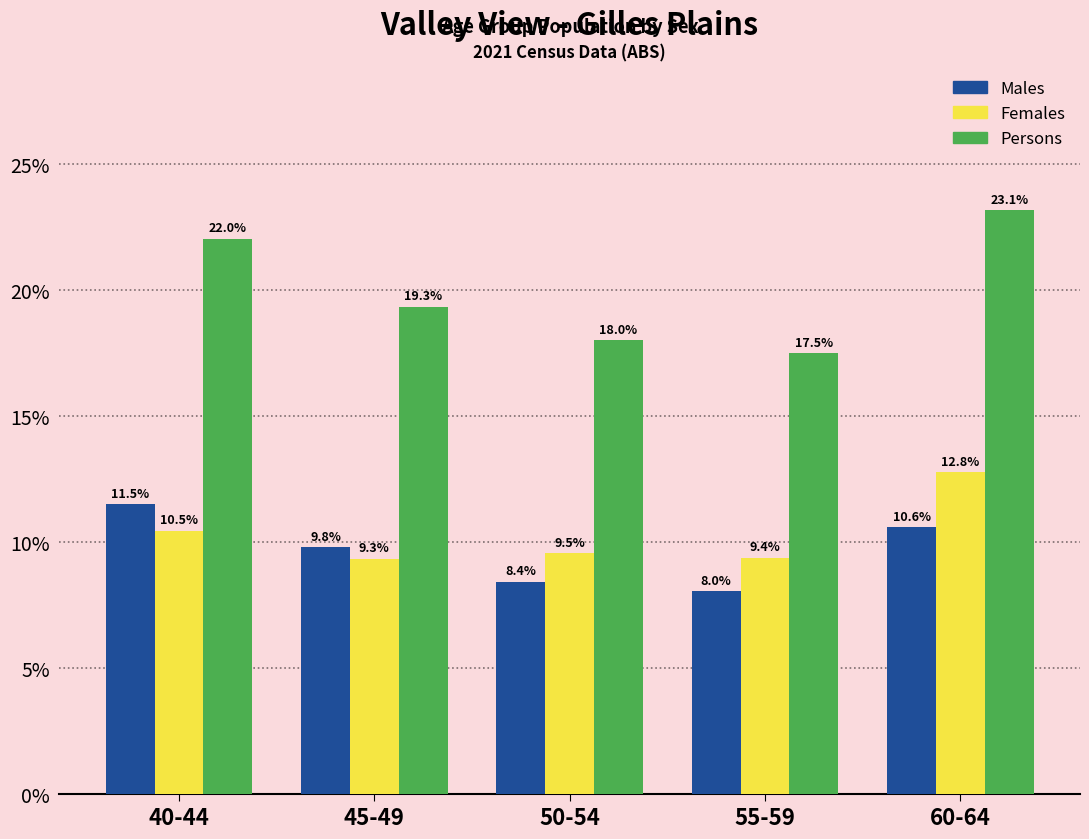

What are all the series names shown in the legend?

Males, Females, Persons